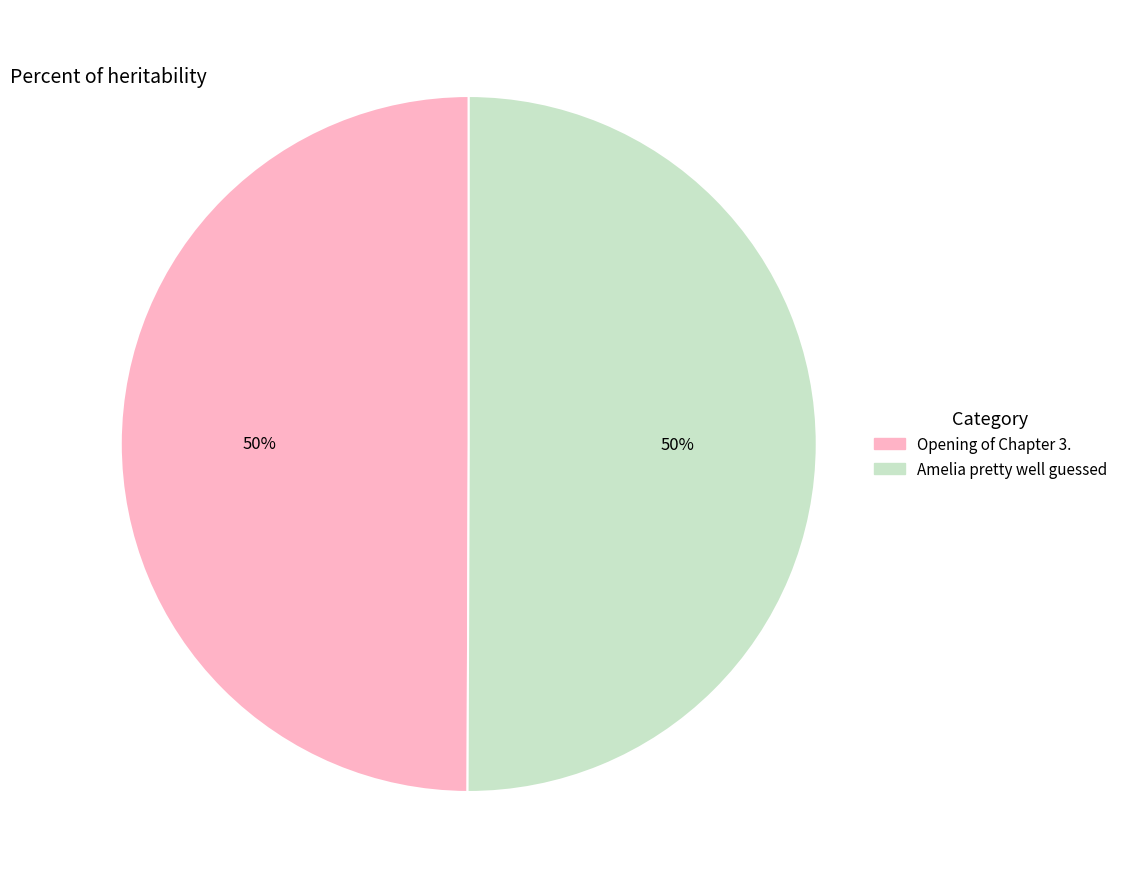

Is the sum of Amelia pretty well guessed and Opening of Chapter 3. greater than half?

Yes